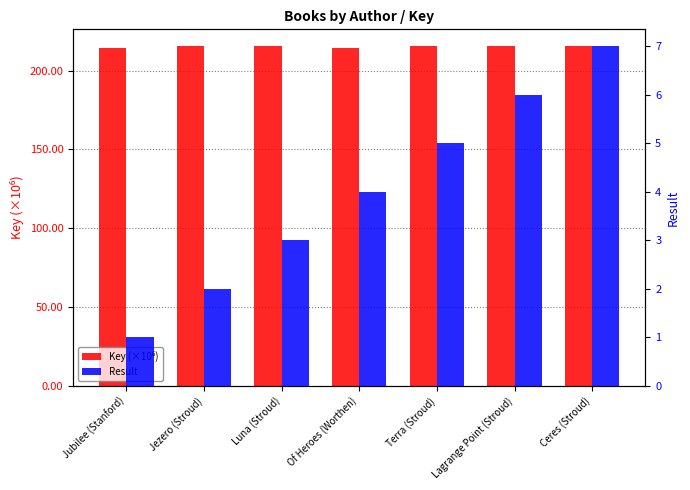

List the labels in order of Result value, largest first.

Ceres (Stroud), Lagrange Point (Stroud), Terra (Stroud), Of Heroes (Worthen), Luna (Stroud), Jezero (Stroud), Jubilee (Stanford)